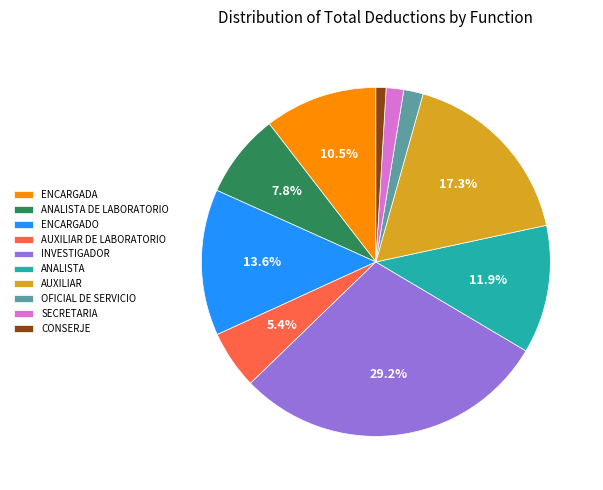

What is the largest slice in the pie chart?

INVESTIGADOR